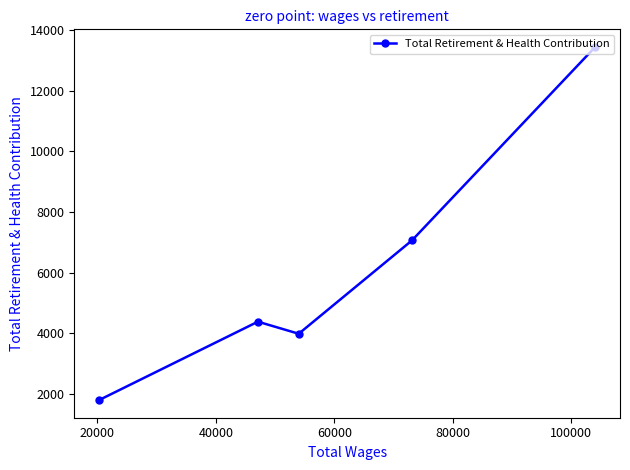

Reading right to left, list all the values displayed in this chart.

13438	7062	3989	4387	1804